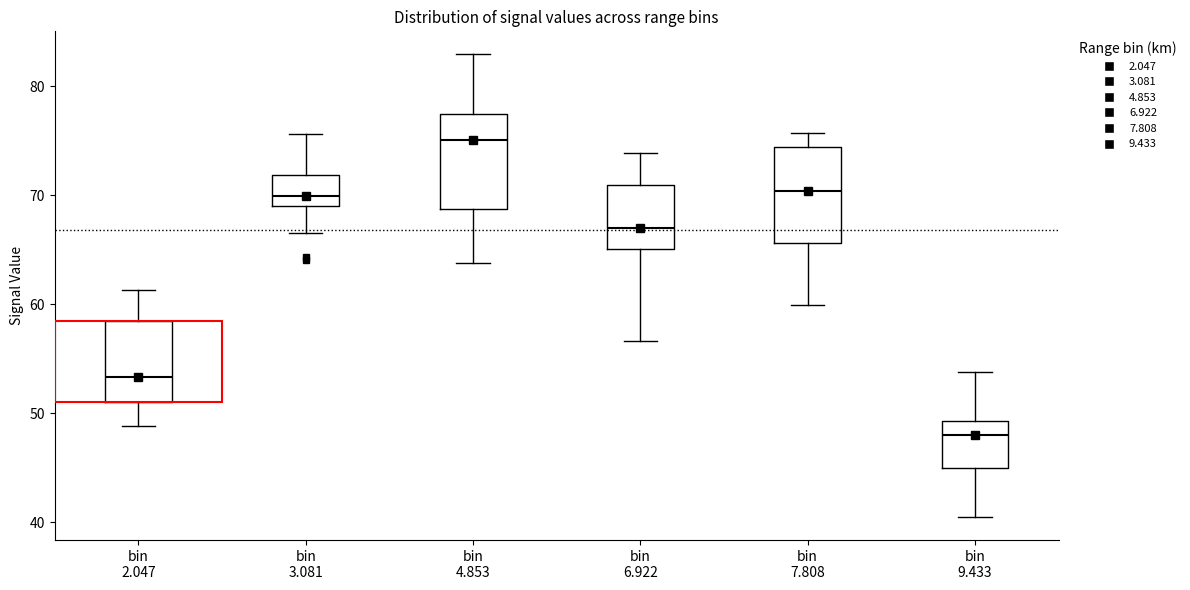

Reading left to right, transcribe this box plot: for each box, give where its median line is, the range the box spans, and where its two whiskers end, as read against the y-axis. The values are not printed on the chart, so give them approximately, as read against the axis.

bin 2.047: median 53, box 51 to 58, whiskers 49 to 61
bin 3.081: median 70, box 69 to 72, whiskers 67 to 76
bin 4.853: median 75, box 69 to 77, whiskers 64 to 83
bin 6.922: median 67, box 65 to 71, whiskers 57 to 74
bin 7.808: median 70, box 66 to 74, whiskers 60 to 76
bin 9.433: median 48, box 45 to 49, whiskers 41 to 54